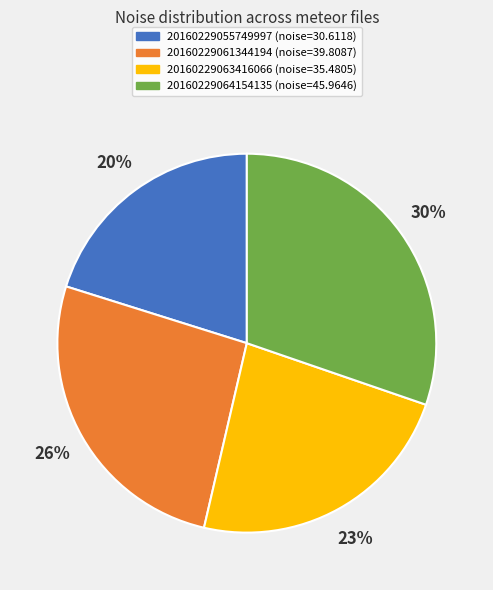

To the nearest percent, what portion does 20160229063416066 represent?

23%